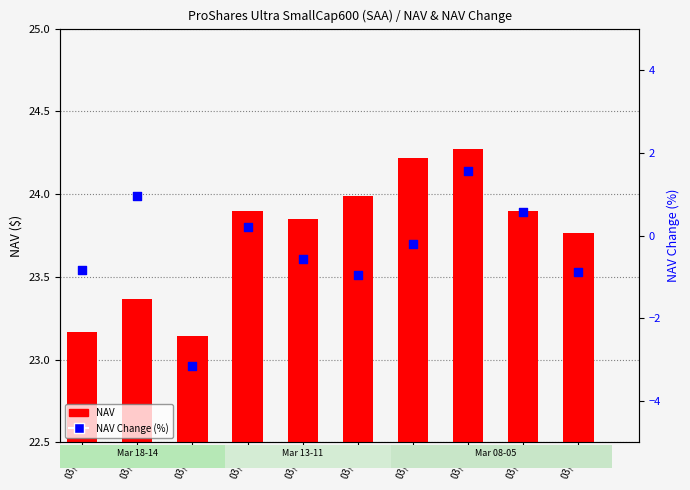

Which series contains the highest Y value?

NAV